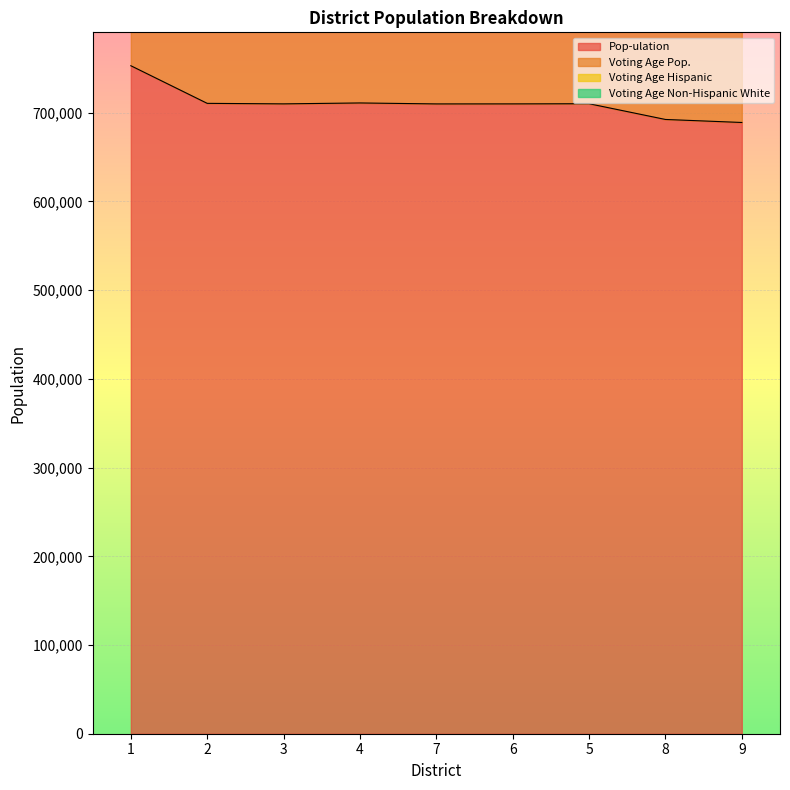

How many lines are shown in the chart?

2